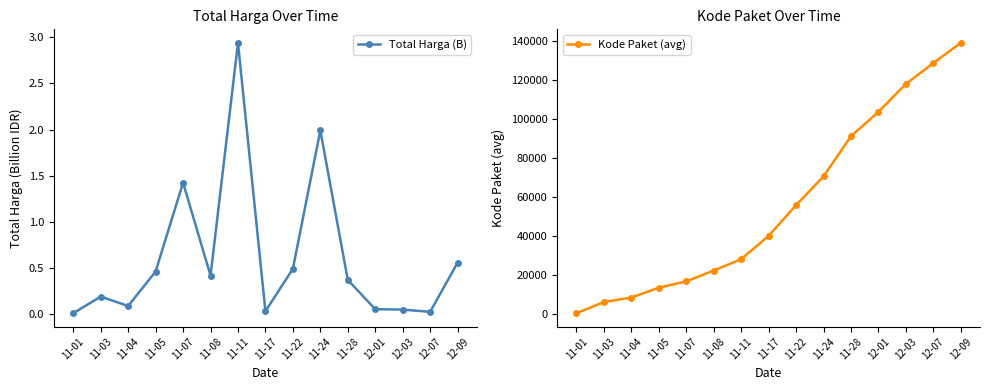

What are all the series names shown in the legend?

Total Harga (B), Kode Paket (avg)